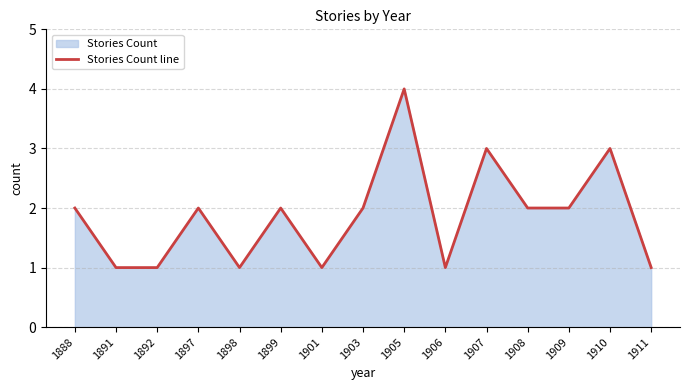

What is the difference between the maximum and minimum values?

3